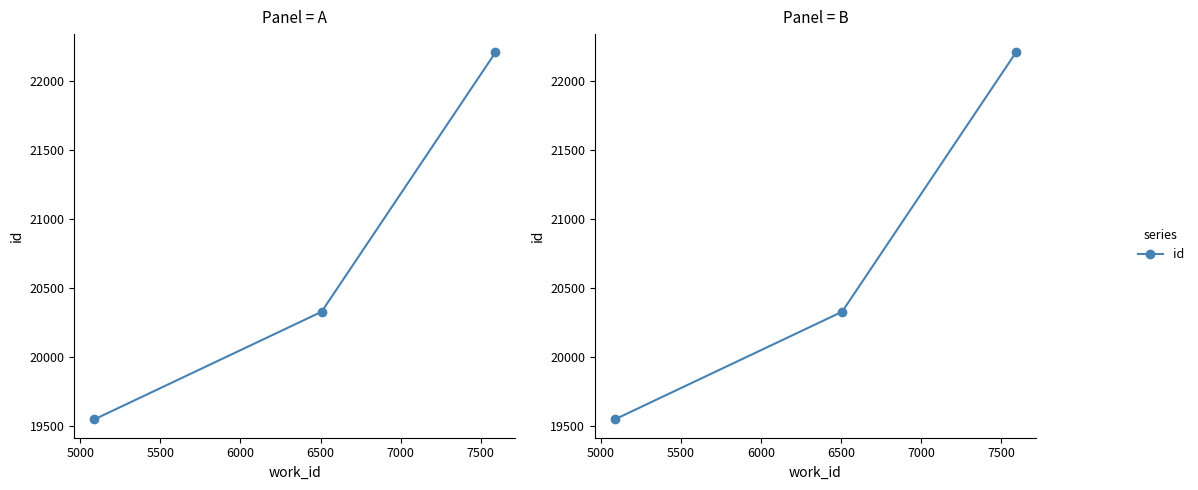

How many values exceed 20328?

1